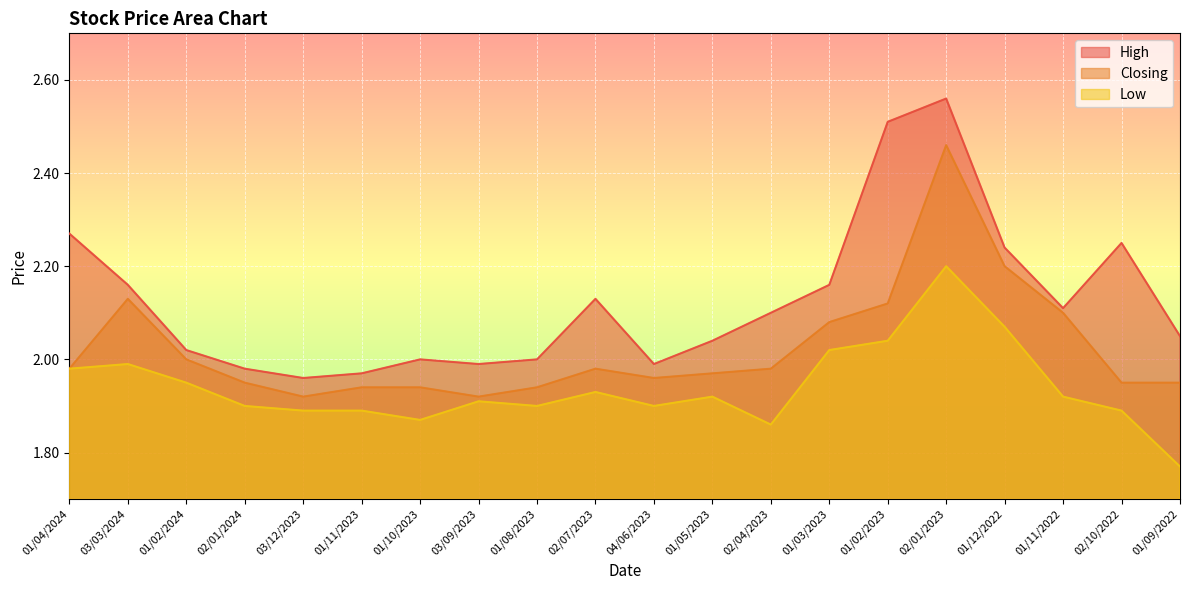

At which category is the sum across all series the highest?

02/01/2023